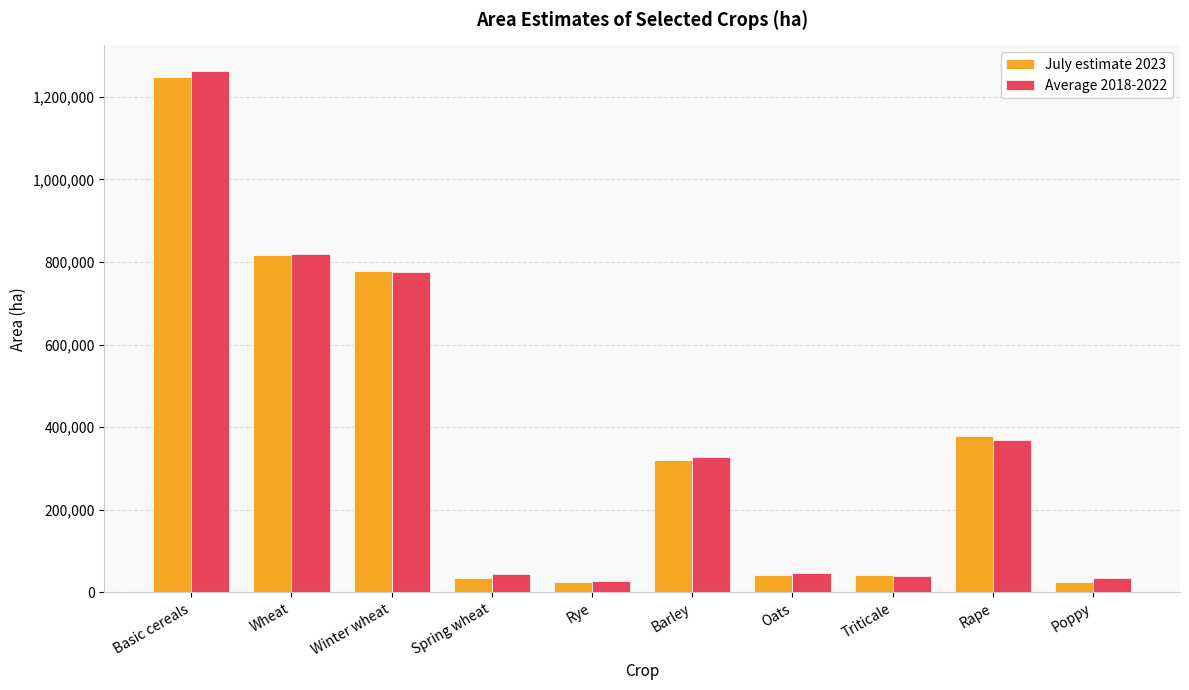

Which series changed the most between Wheat and Rye?

July estimate 2023